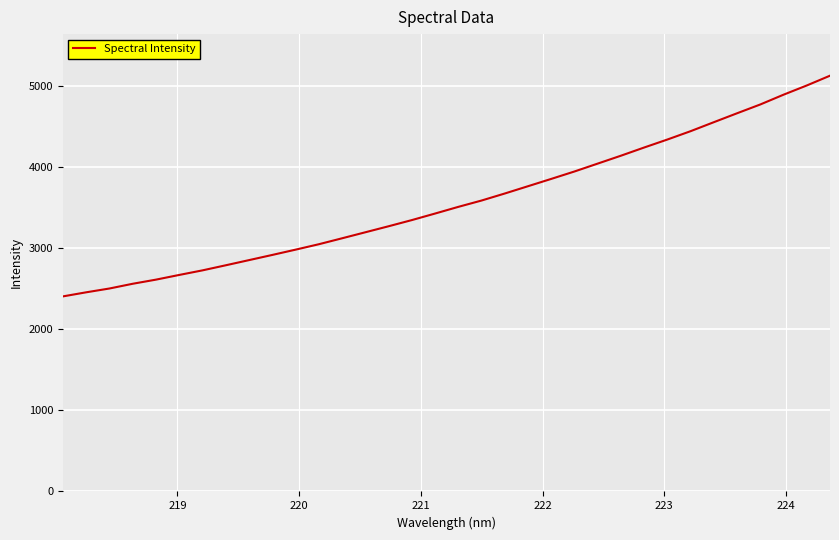

What is the smallest value displayed?

2406.0